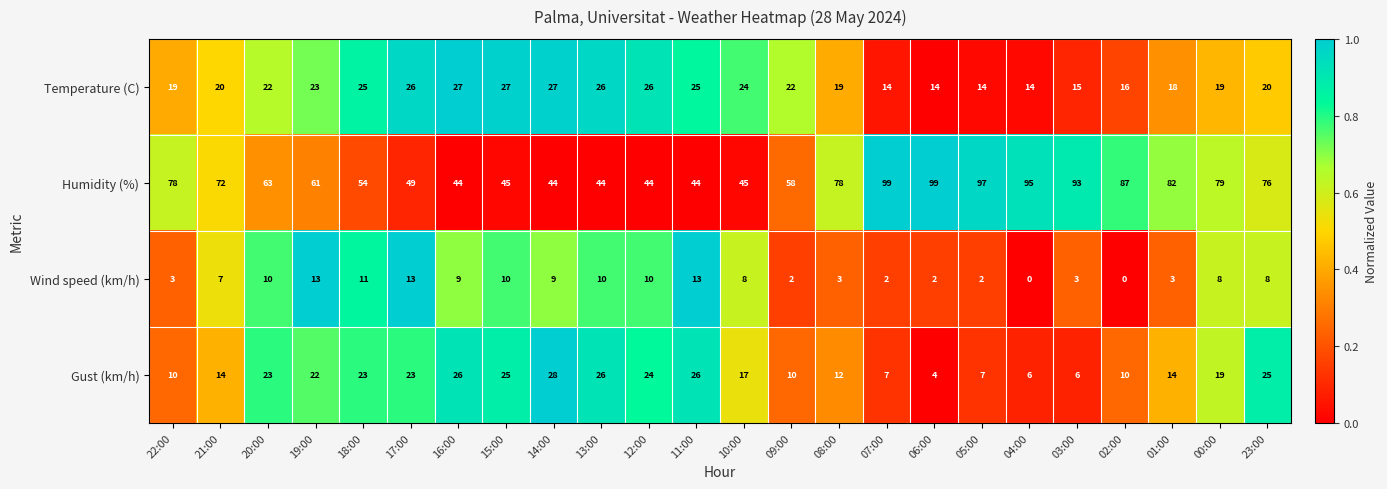

What is the approximate value of Gust (km/h) at 16:00, to the nearest 5?

25